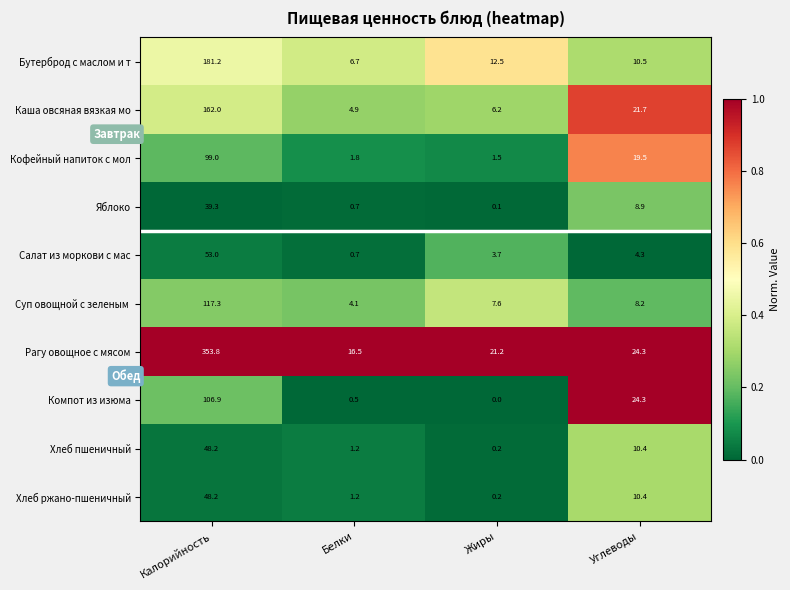

What is the total value across all series at Углеводы?

142.5